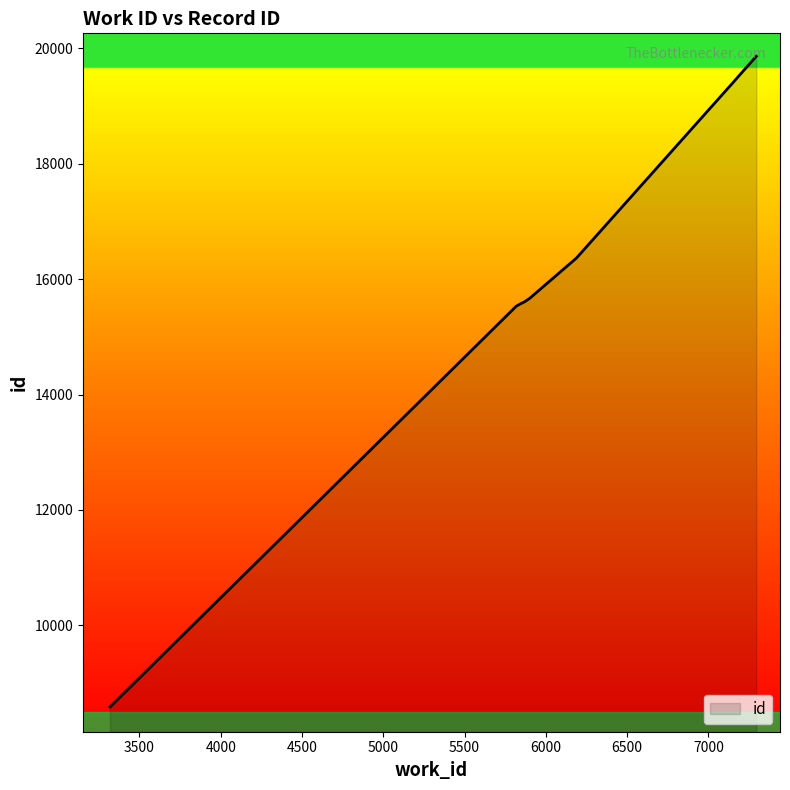

Reading left to right, list all the values displayed in this chart.

3319=8586	5818=15532	5830=15551	5843=15572	5869=15608	5900=15667	6188=16366	7157=19426	7157=19427	7294=19863